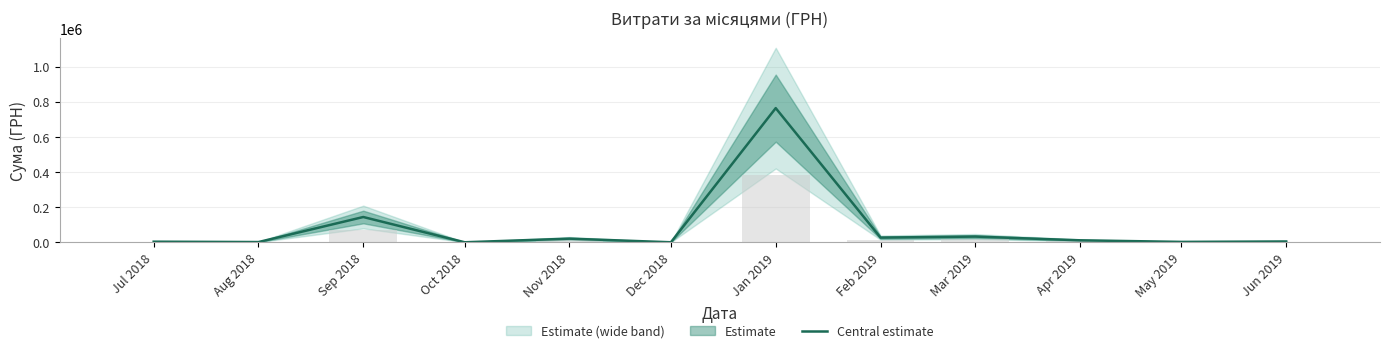

List the labels in order of value, smallest first.

Oct 2018, Dec 2018, Aug 2018, May 2019, Jul 2018, Jun 2019, Apr 2019, Nov 2018, Feb 2019, Mar 2019, Sep 2018, Jan 2019